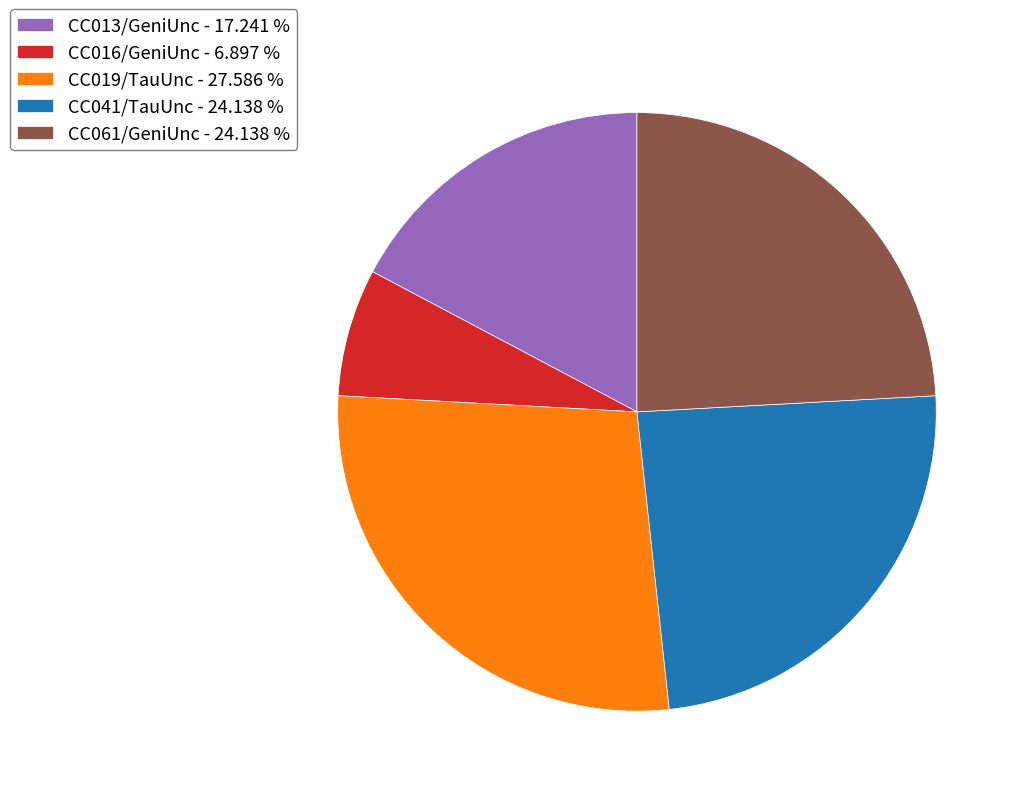

How many slices are in this pie chart?

5